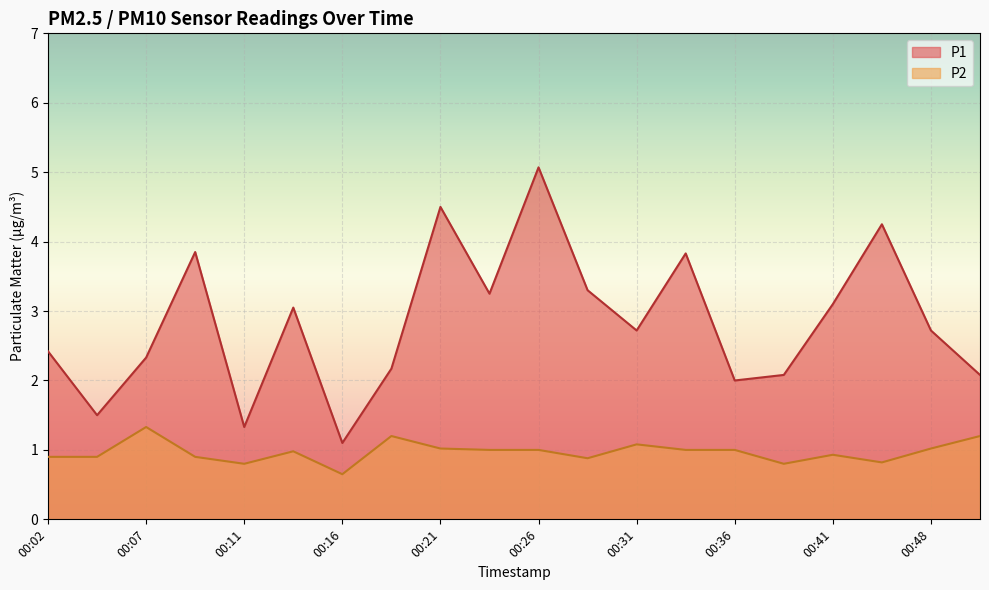

What is the value of the P2 point at the 11th from the left?

1.0